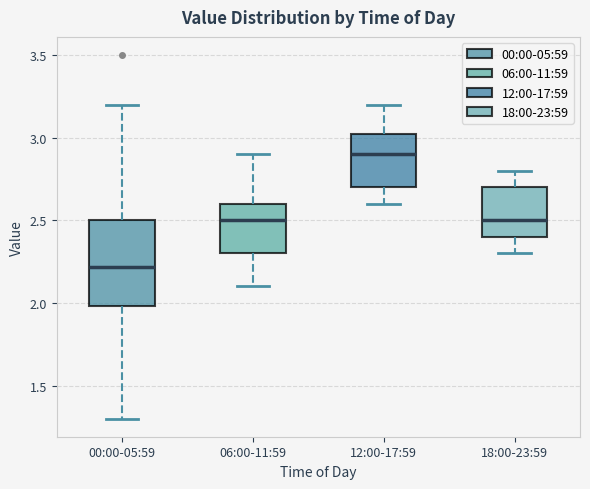

Reading left to right, read every box against the y-axis: the position of its median line, the range the box covers, and the ends of its whiskers. The values are not printed on the chart, so give them approximately, as read against the axis.

00:00-05:59: median 2.20, box 2.00 to 2.50, whiskers 1.30 to 3.20
06:00-11:59: median 2.50, box 2.30 to 2.60, whiskers 2.10 to 2.90
12:00-17:59: median 2.90, box 2.70 to 3.05, whiskers 2.60 to 3.20
18:00-23:59: median 2.50, box 2.40 to 2.70, whiskers 2.30 to 2.80